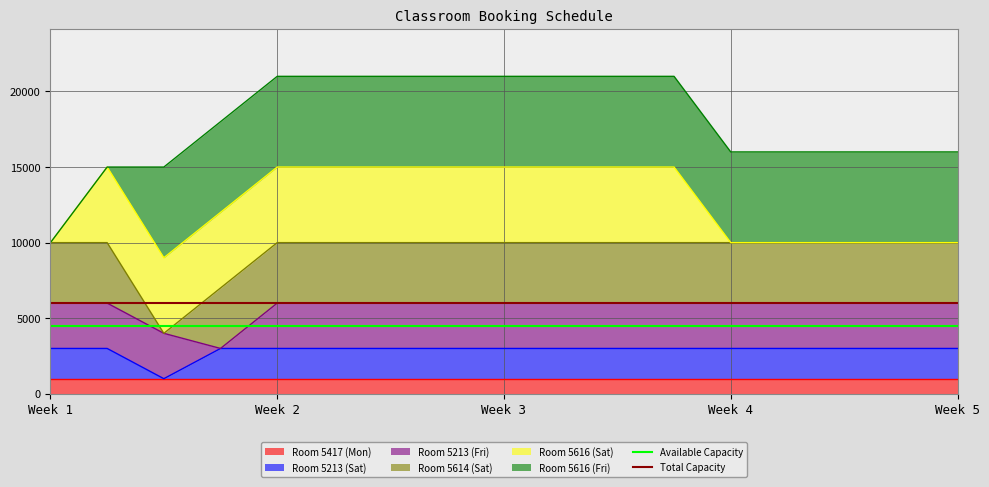

What is the lowest value of the Room 5213 (Sat) series?

1000